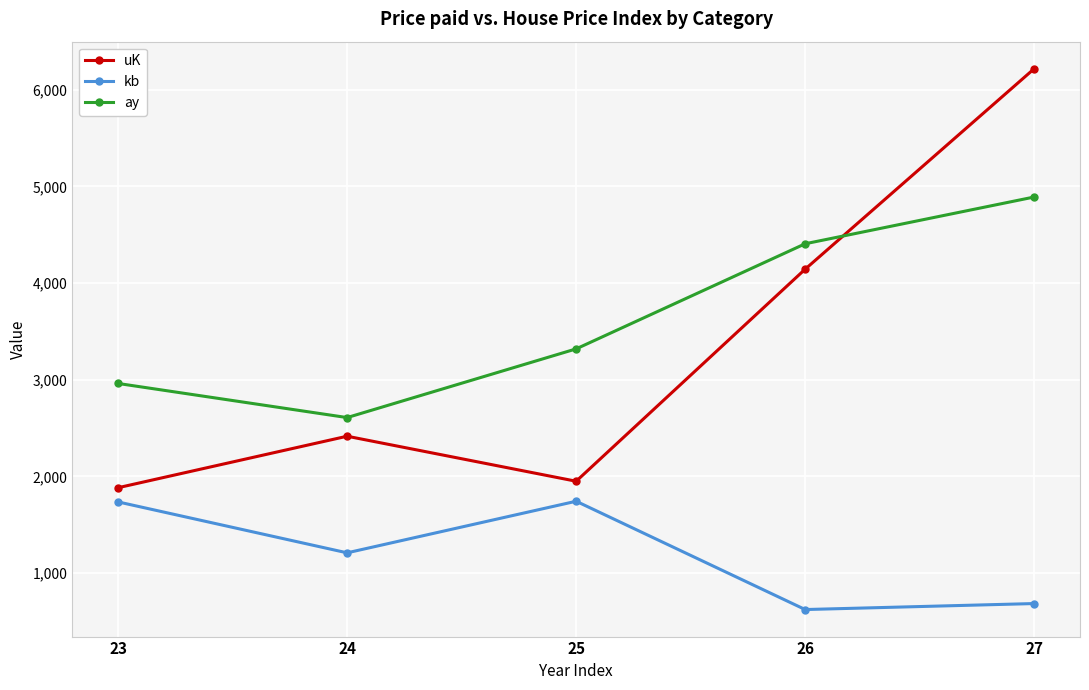

How many data points in uK are less than 2415?

2